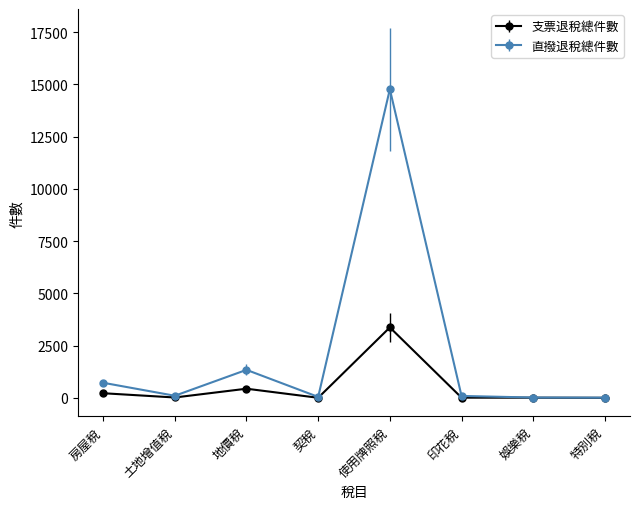

True or false: 直撥退稅總件數 has more than 1 points higher than both neighbors.

True